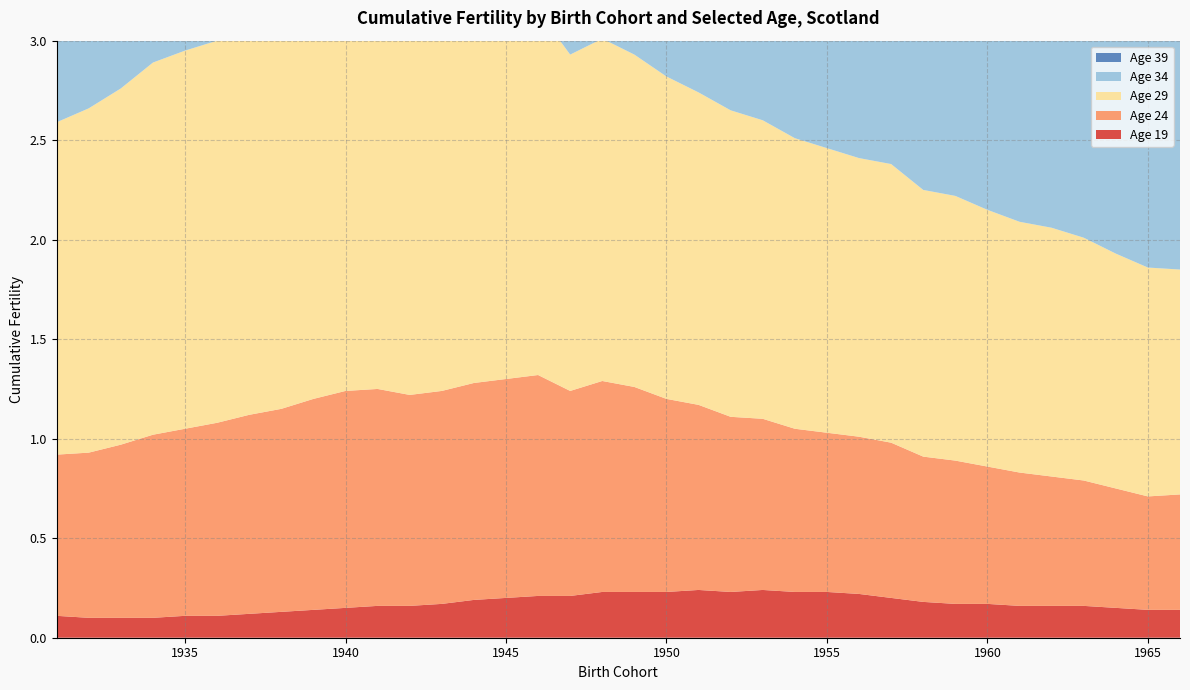

Reading right to left, list all the values displayed in this chart.

Age 19: 0.1	0.1	0.1	0.2	0.2	0.2	0.2	0.2	0.2	0.2	0.2	0.2	0.2	0.2	0.2	0.2	0.2	0.2	0.2	0.2	0.2	0.2	0.2	0.2	0.2	0.2	0.1	0.1	0.1	0.1	0.1	0.1	0.1	0.1	0.1	0.1
Age 24: 0.6	0.6	0.6	0.6	0.7	0.7	0.7	0.7	0.7	0.8	0.8	0.8	0.8	0.9	0.9	0.9	1.0	1.0	1.1	1.0	1.1	1.1	1.1	1.1	1.1	1.1	1.1	1.1	1.0	1.0	1.0	0.9	0.9	0.9	0.8	0.8
Age 29: 1.1	1.1	1.2	1.2	1.2	1.3	1.3	1.3	1.3	1.4	1.4	1.4	1.5	1.5	1.5	1.6	1.6	1.7	1.7	1.7	1.8	1.9	1.9	1.9	1.9	2.0	2.0	2.0	2.0	1.9	1.9	1.9	1.9	1.8	1.7	1.7
Age 34: 1.6	1.6	1.6	1.6	1.7	1.7	1.7	1.7	1.7	1.8	1.8	1.8	1.8	1.9	1.9	1.9	1.9	2.0	2.0	2.0	2.1	2.1	2.2	2.2	2.2	2.3	2.4	2.4	2.4	2.4	2.4	2.4	2.4	2.3	2.3	2.2
Age 39: 1.8	1.8	1.8	1.8	1.8	1.8	1.8	1.9	1.9	1.9	1.9	1.9	1.9	2.0	2.0	2.0	2.1	2.1	2.1	2.1	2.2	2.2	2.3	2.3	2.3	2.4	2.5	2.5	2.5	2.5	2.5	2.6	2.6	2.5	2.5	2.5